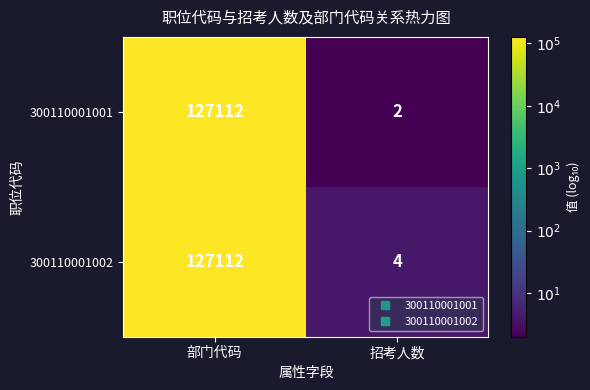

Read the 300110001002 value at 部门代码, to the nearest 50.

127100